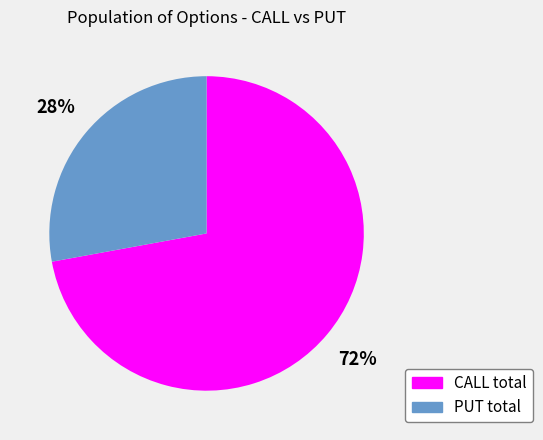

Does CALL total account for over 50% of the chart?

Yes